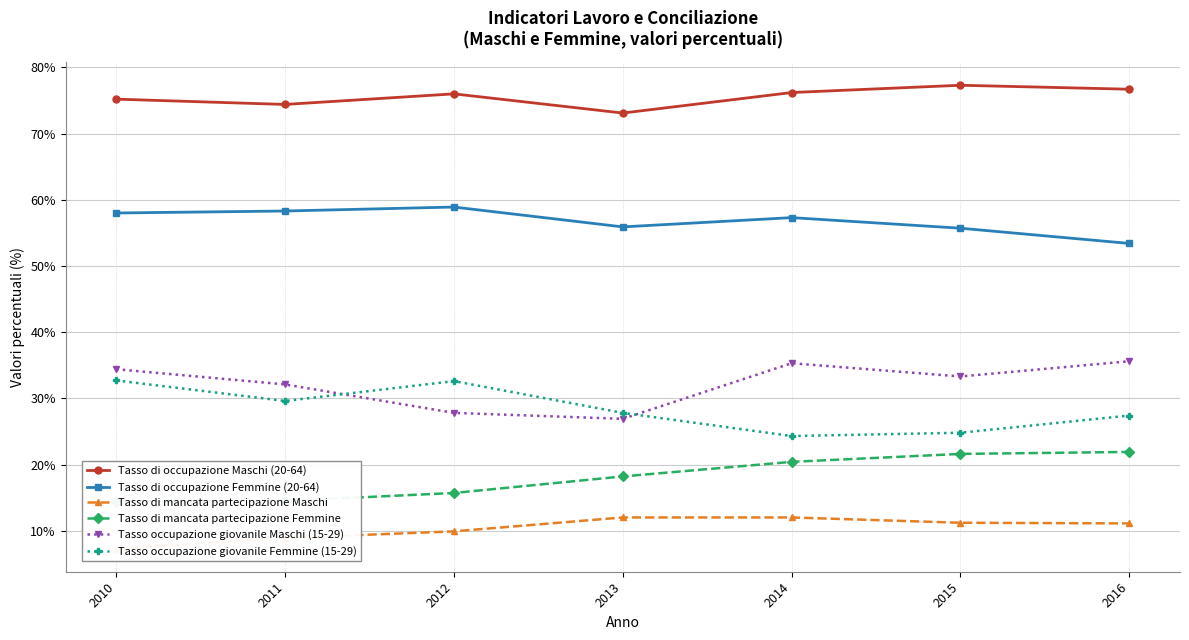

Is this an area chart (filled region under the line)?

No